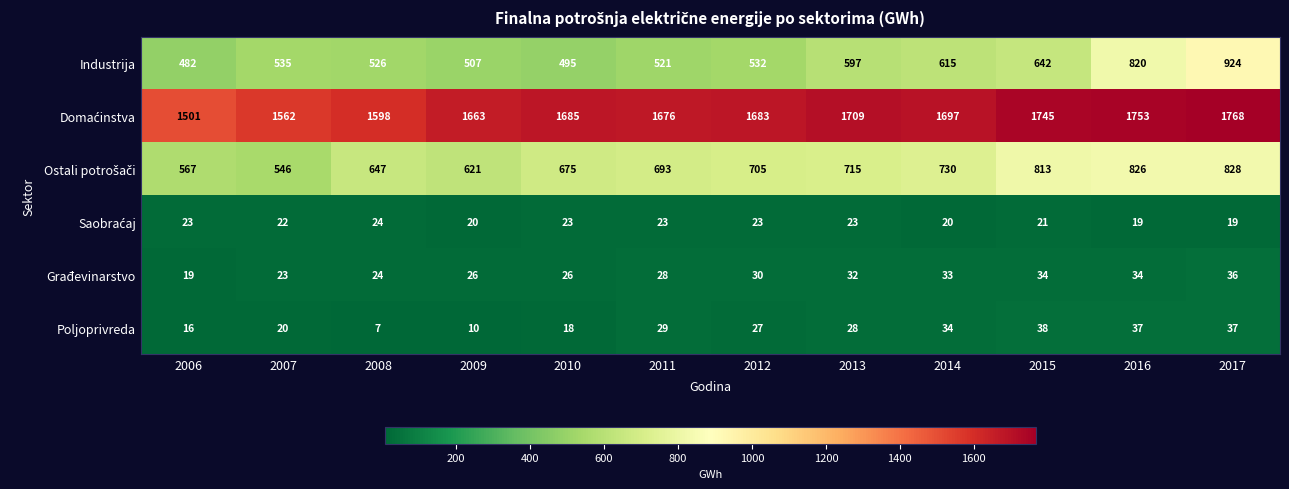

Where does the Poljoprivreda series first go above 28?

2011